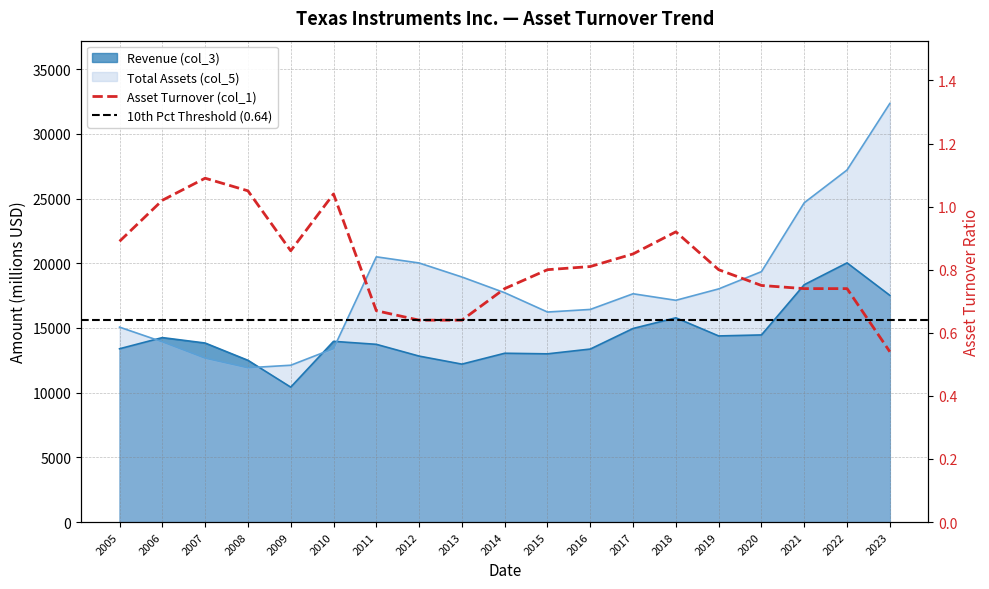

What is the difference between the maximum and minimum values in the Asset Turnover (col_1) series?

0.6